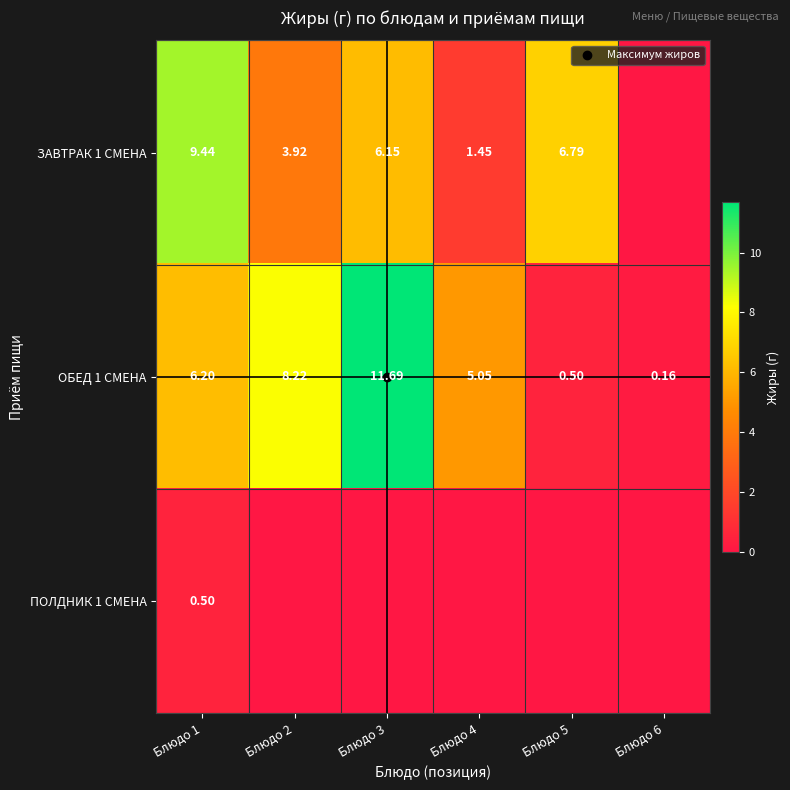

True or false: ПОЛДНИК 1 СМЕНА has a value of 0.0 at Блюдо 6.

True